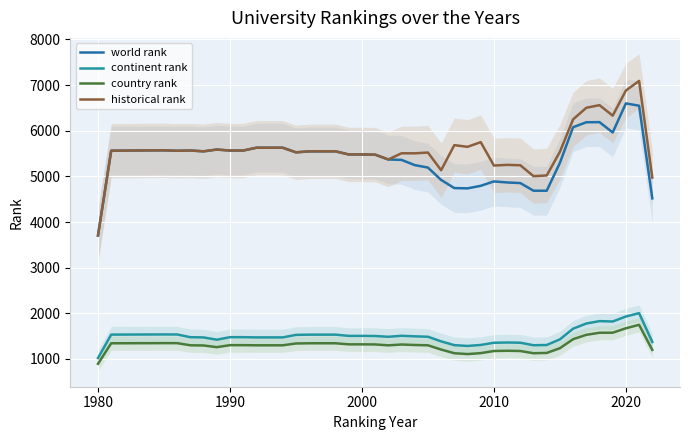

What is the smallest value displayed?

893.7